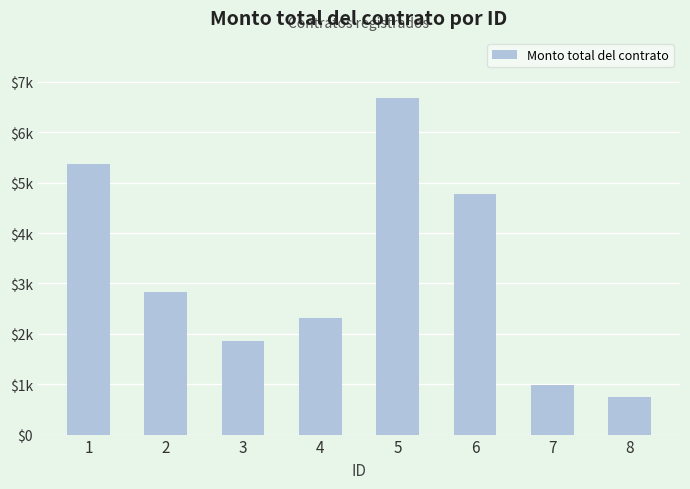

Which has a higher value, 6 or 7?

6